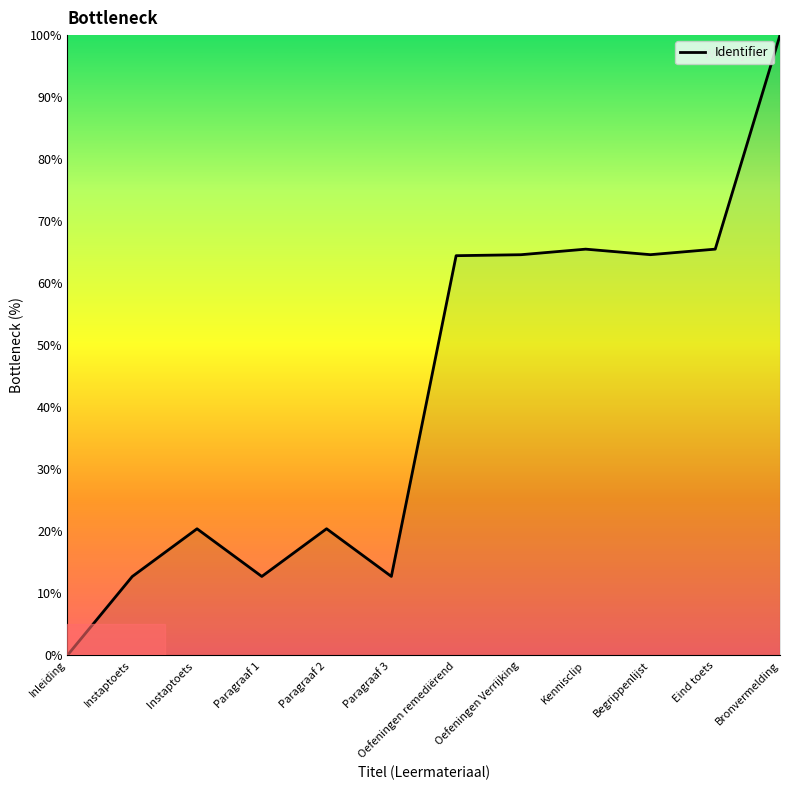

How many values are below 64?

6